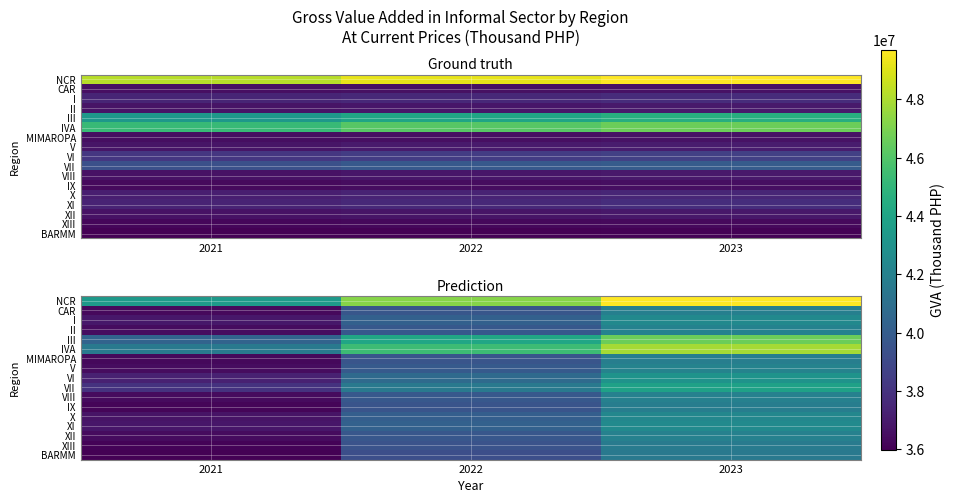

Which series has the largest range (max minus min)?

NCR